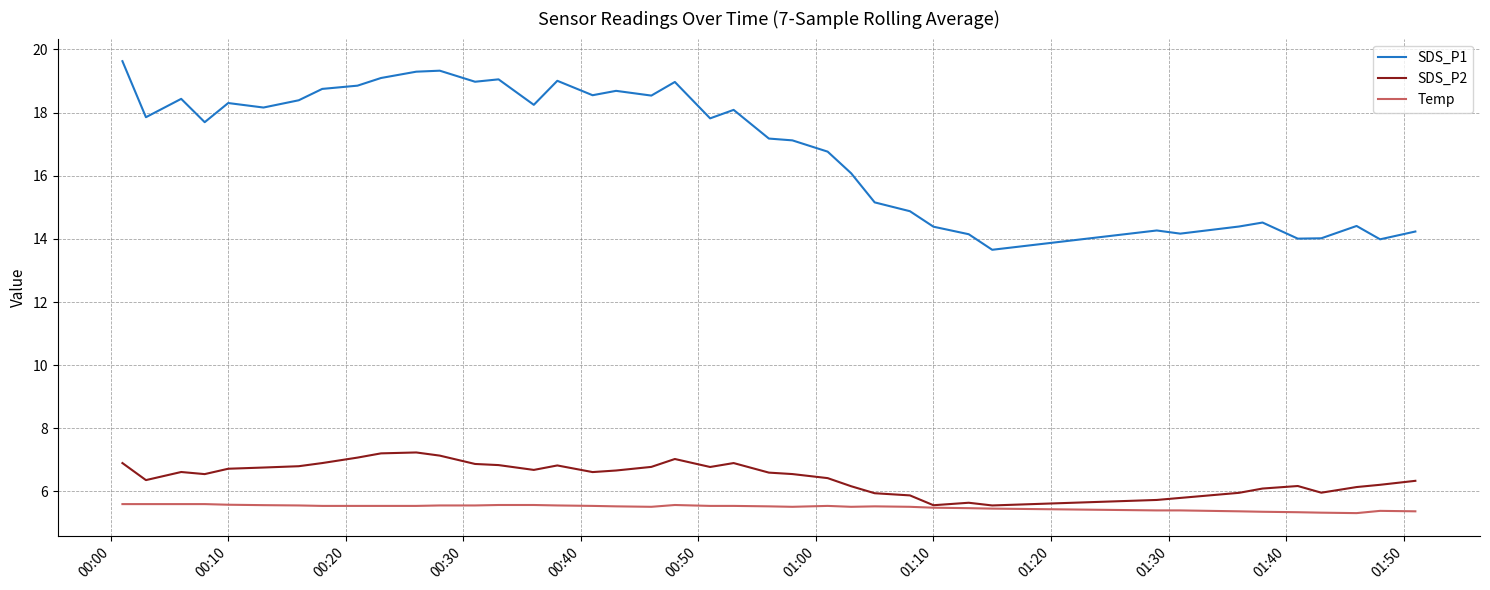

List the series in order of their peak value, highest first.

SDS_P1, SDS_P2, Temp